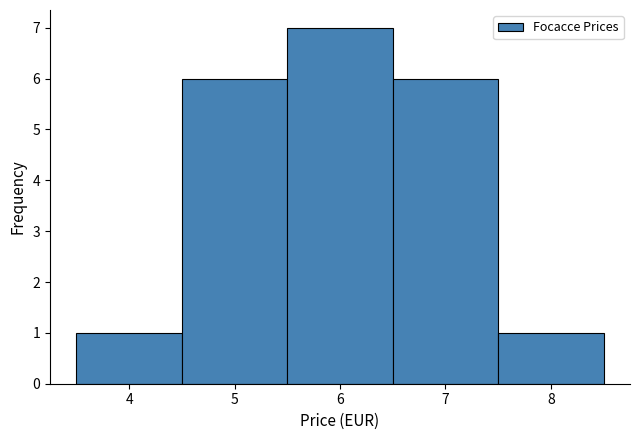

Reading left to right, transcribe this chart: for each bar, give the range it covers on the x-axis and its height. The values are not printed on the chart, so give them approximately, as read against the axis.

3.5 to 4.5: 1
4.5 to 5.5: 6
5.5 to 6.5: 7
6.5 to 7.5: 6
7.5 to 8.5: 1